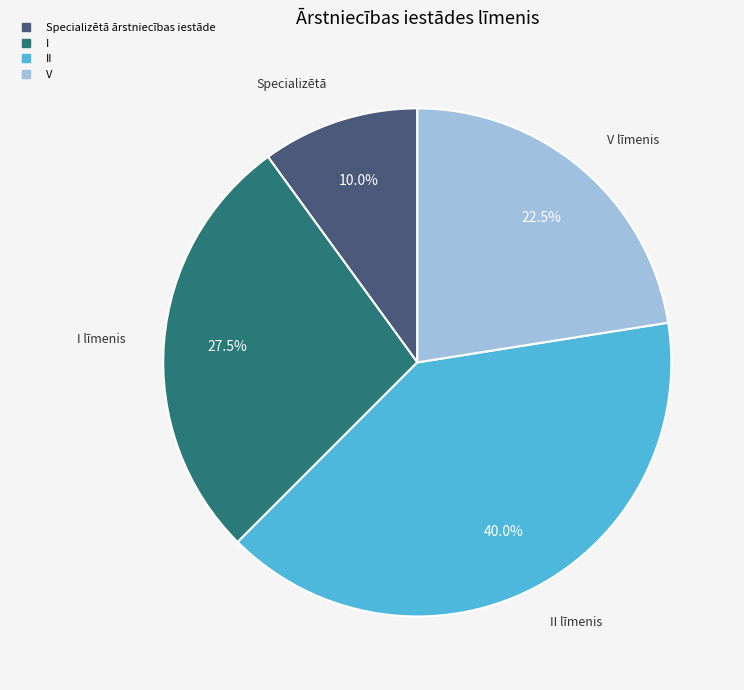

Is there any slice that represents more than half of the pie?

No